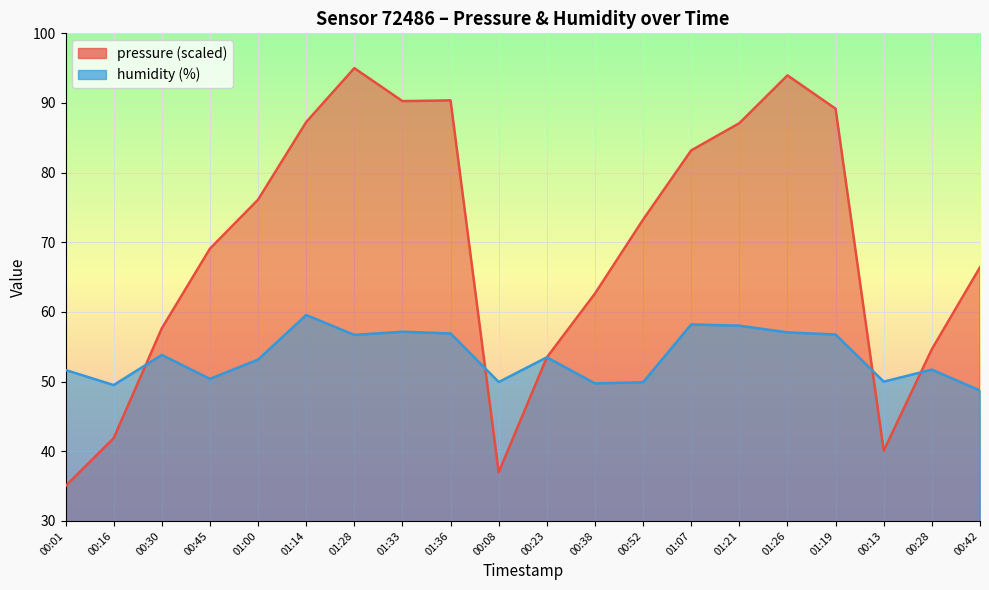

What is the difference between the maximum and minimum values in the humidity series?

10.8